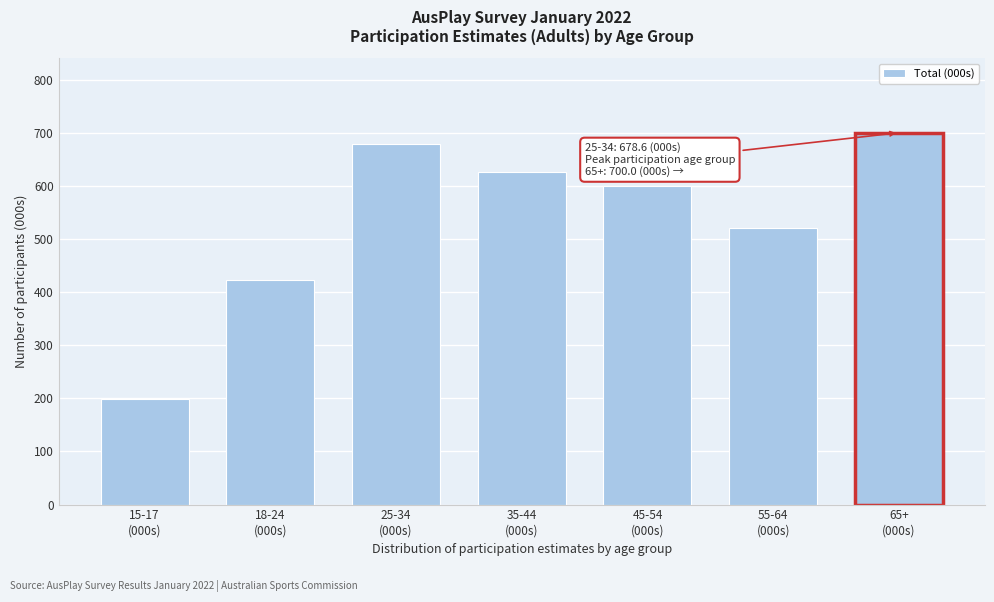

Reading left to right, extract all data points from this chart.

199.5	423.2	678.6	626.6	599.3	521.2	700.0